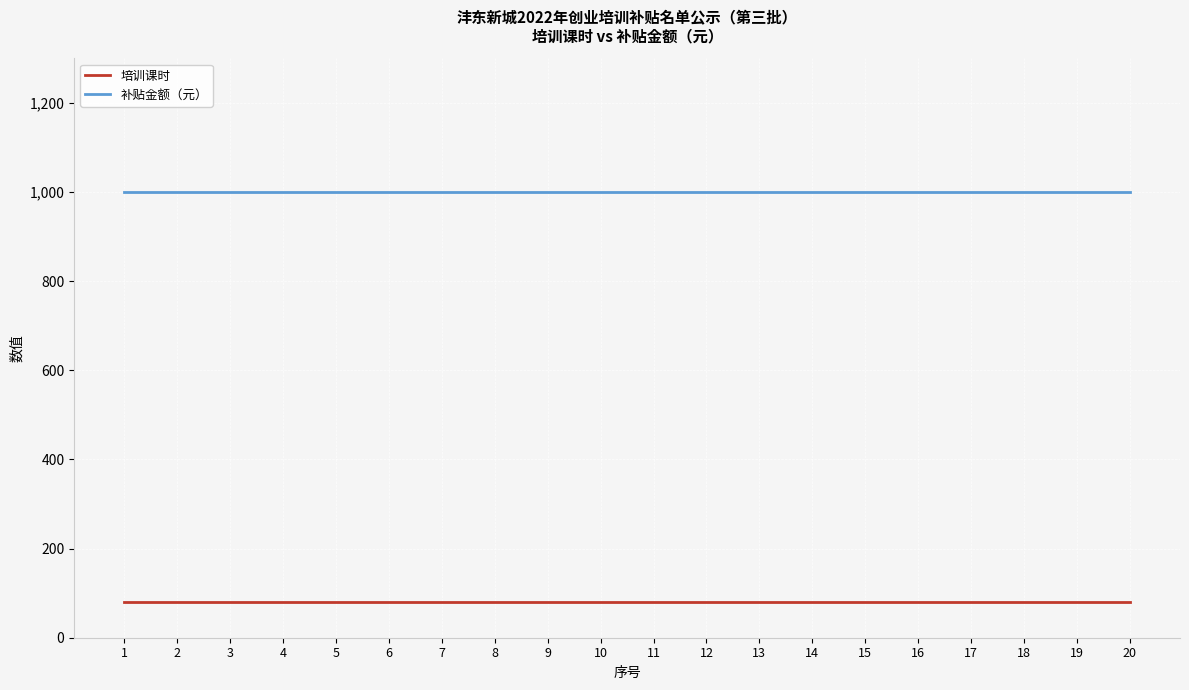

Is it true that 补贴金额（元） equals 1000 at 19?

True